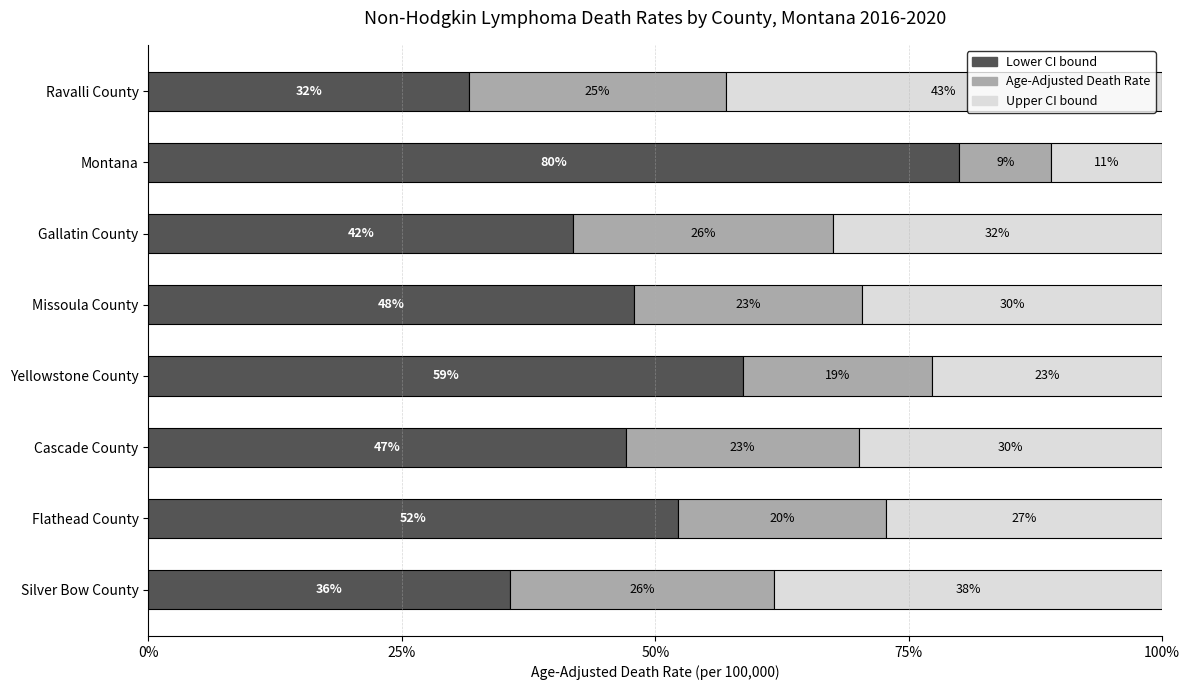

What is the total value across all series at Montana?

100.0